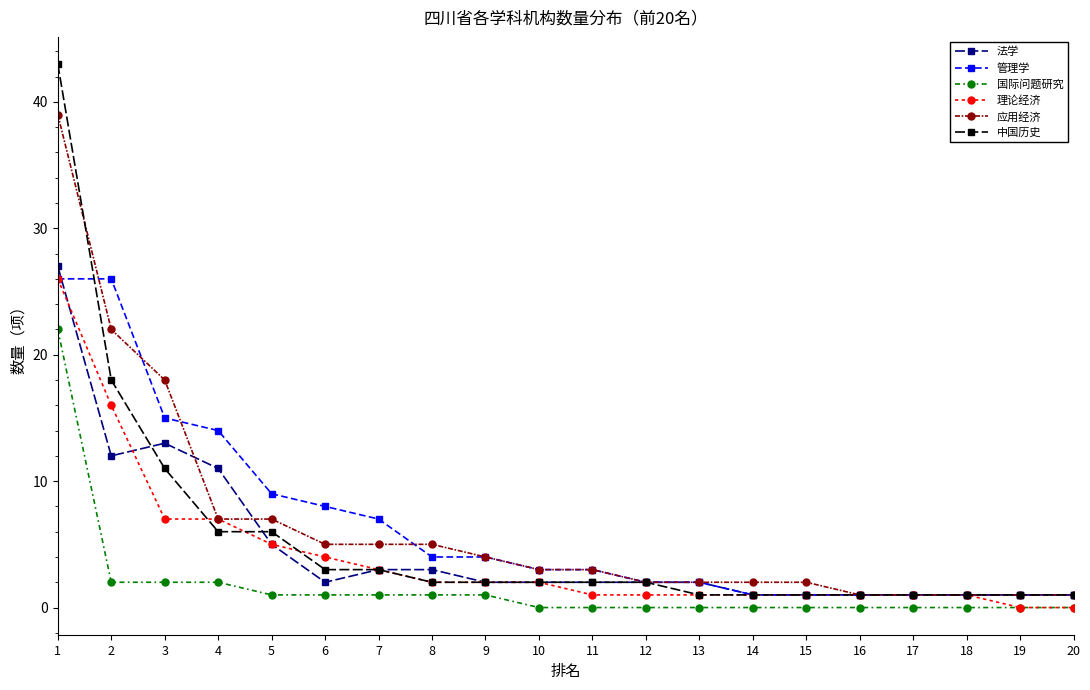

Is it true that 国际问题研究 equals 22 at 1?

True